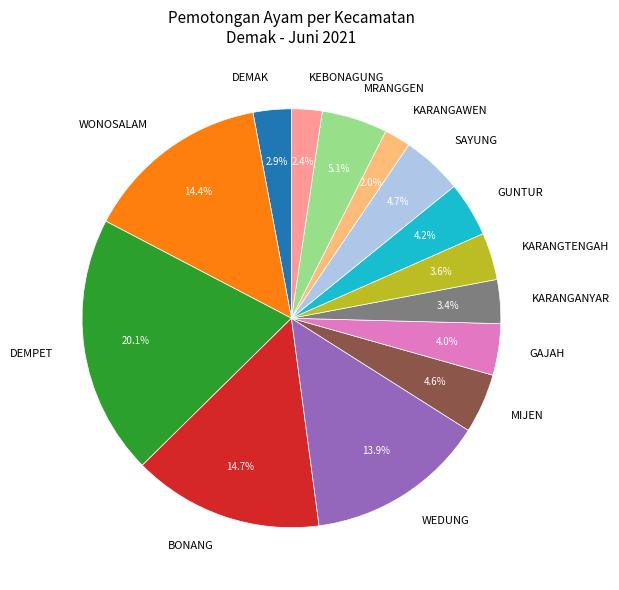

To the nearest percent, what is the combined percentage of KEBONAGUNG and WONOSALAM?

17%